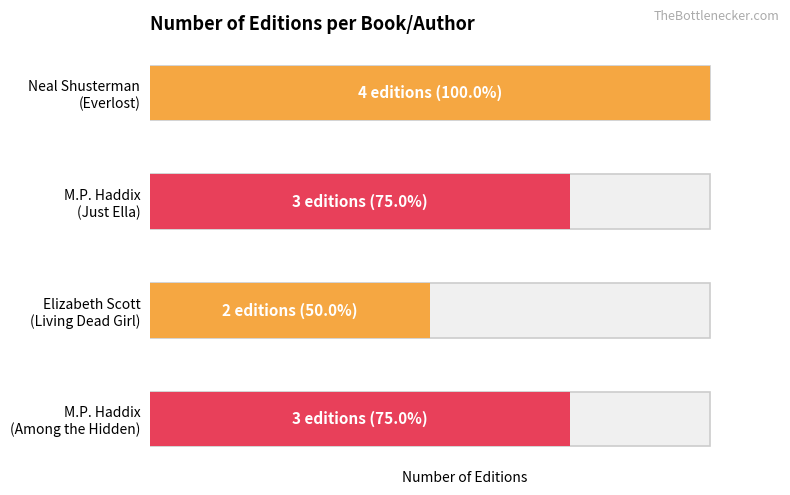

What is the value of the 4th bar from the left?

3